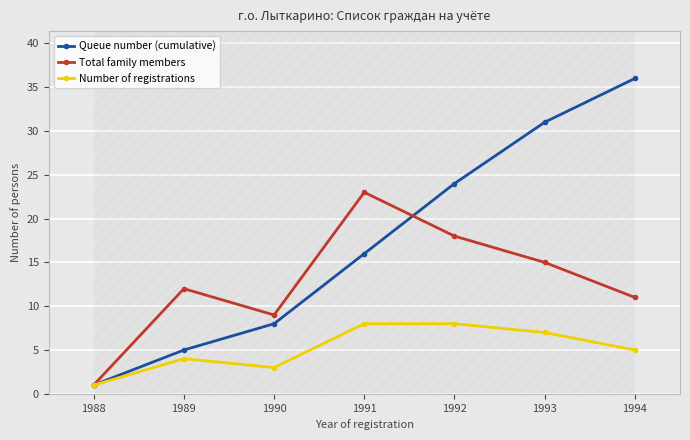

In Number of registrations, how many points are lower than both neighbors (excluding endpoints)?

1